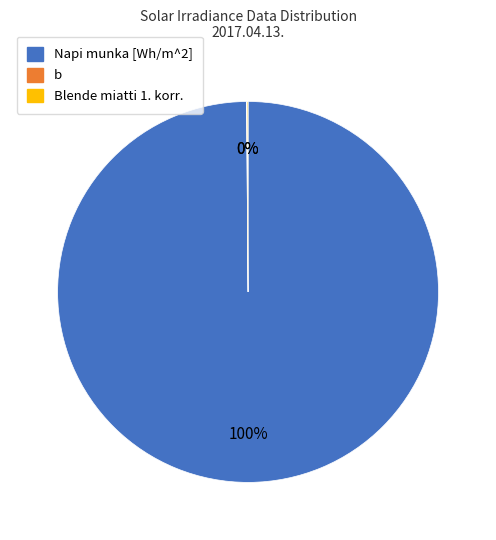

To the nearest percent, what portion does Napi munka [Wh/m^2] represent?

100%